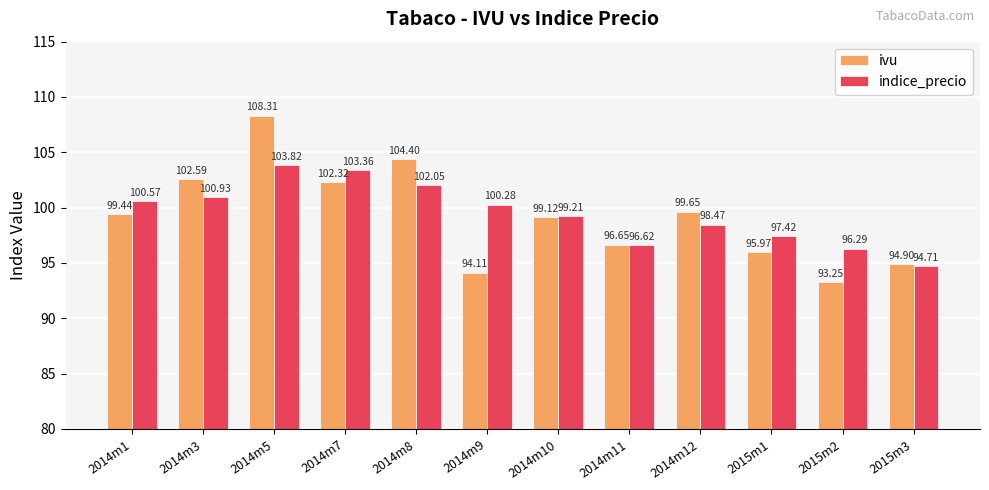

Is the value of indice_precio at 2014m5 greater than the value of ivu at 2015m2?

Yes